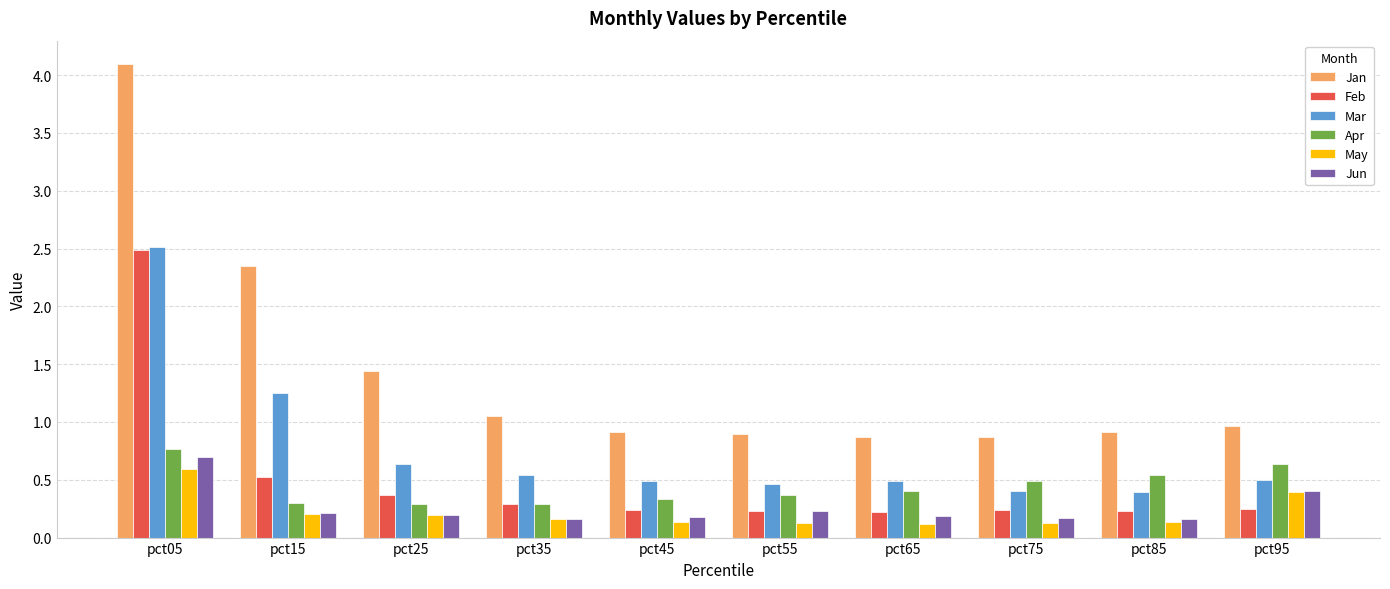

What is the maximum value shown in the chart?

4.1